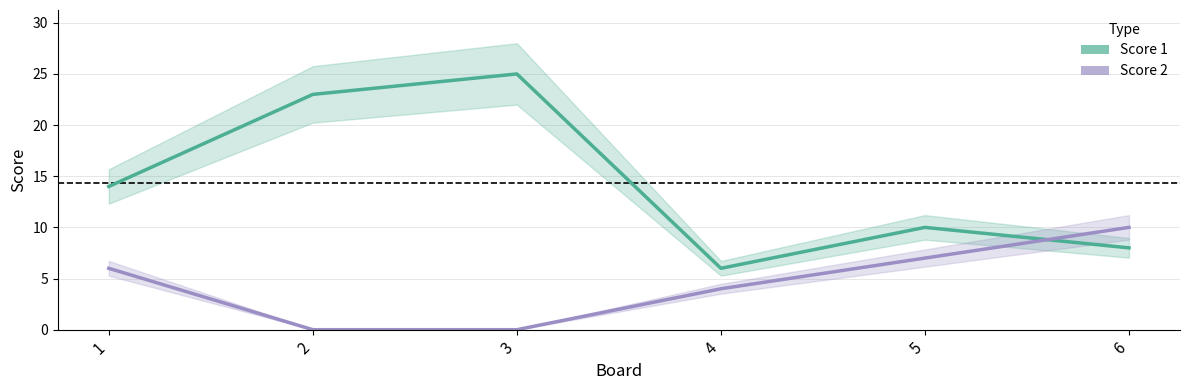

Where do Score 1 and Score 2 first cross each other?

5 and 6